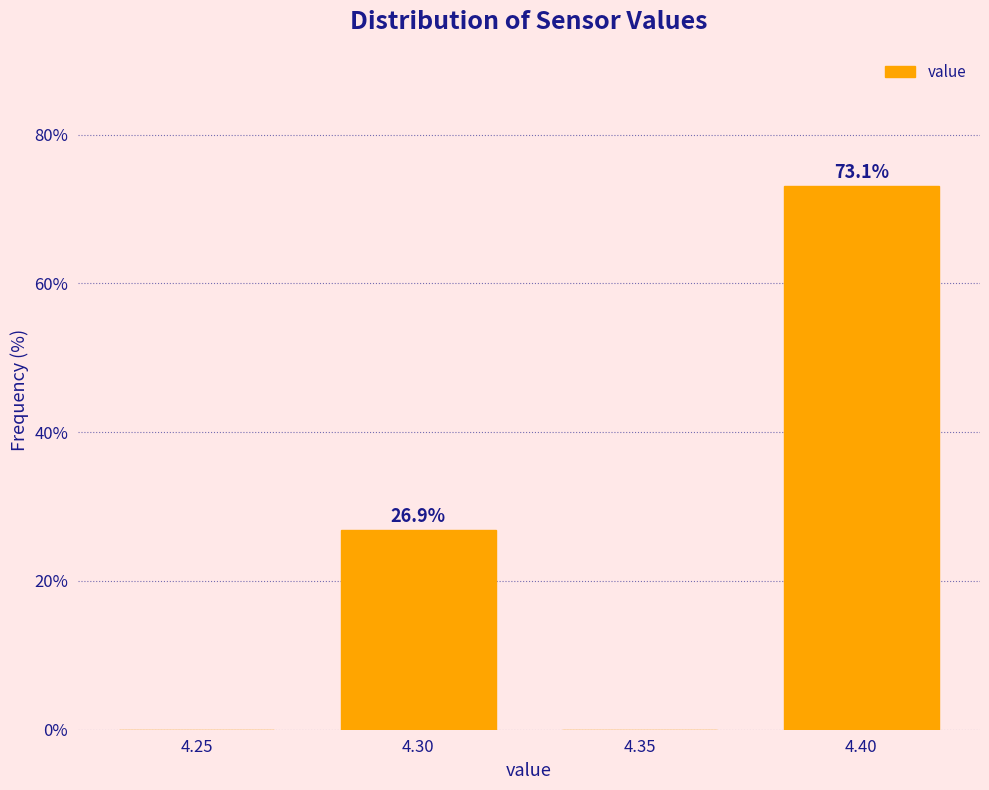

Reading left to right, extract all data points from this chart.

4.25=0.0	4.30=26.9	4.35=0.0	4.40=73.1